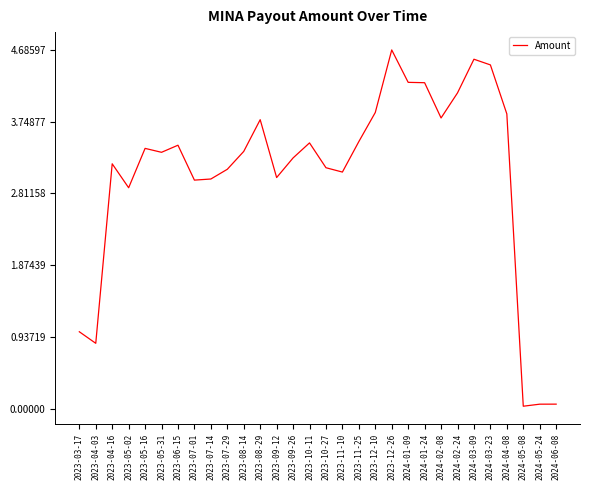

What is the difference between the maximum and minimum values?

4.7